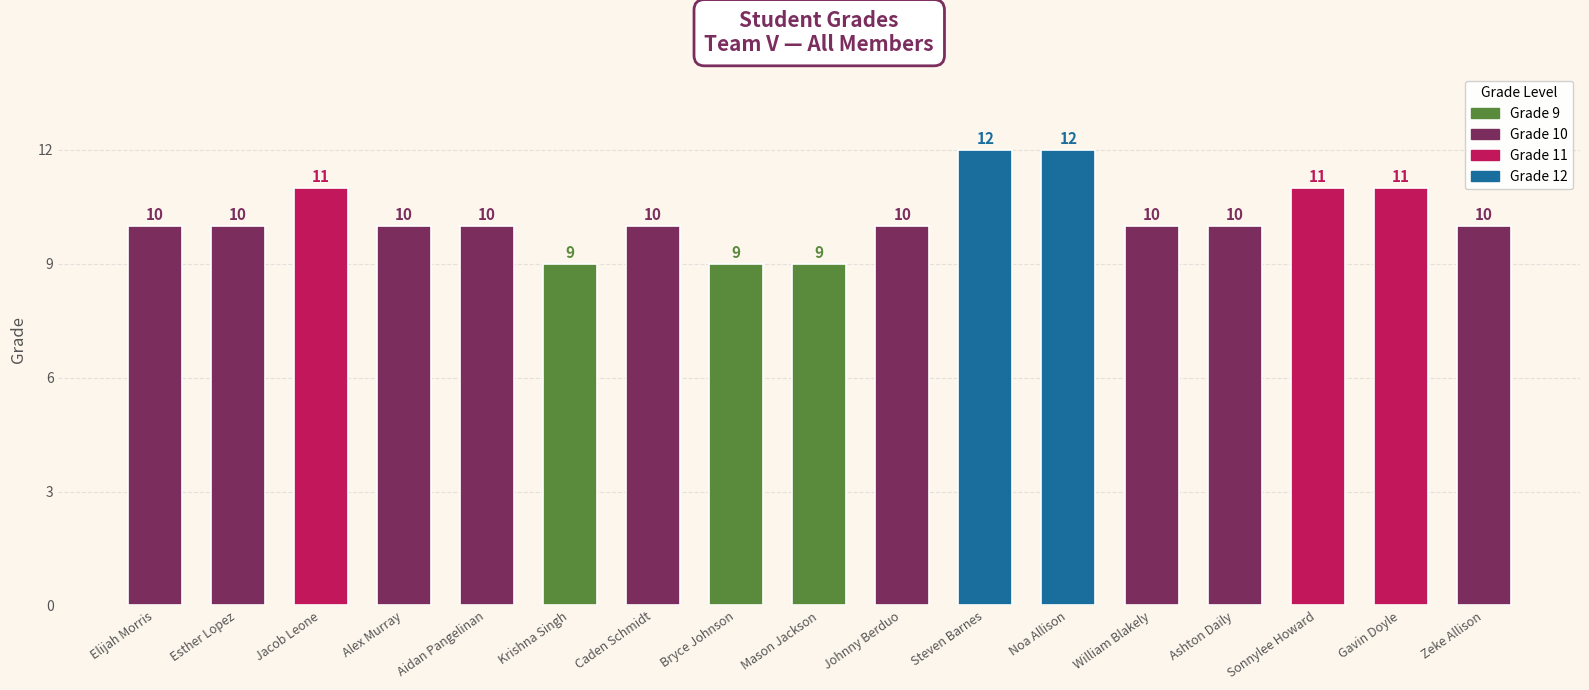

What is the smallest value displayed?

9